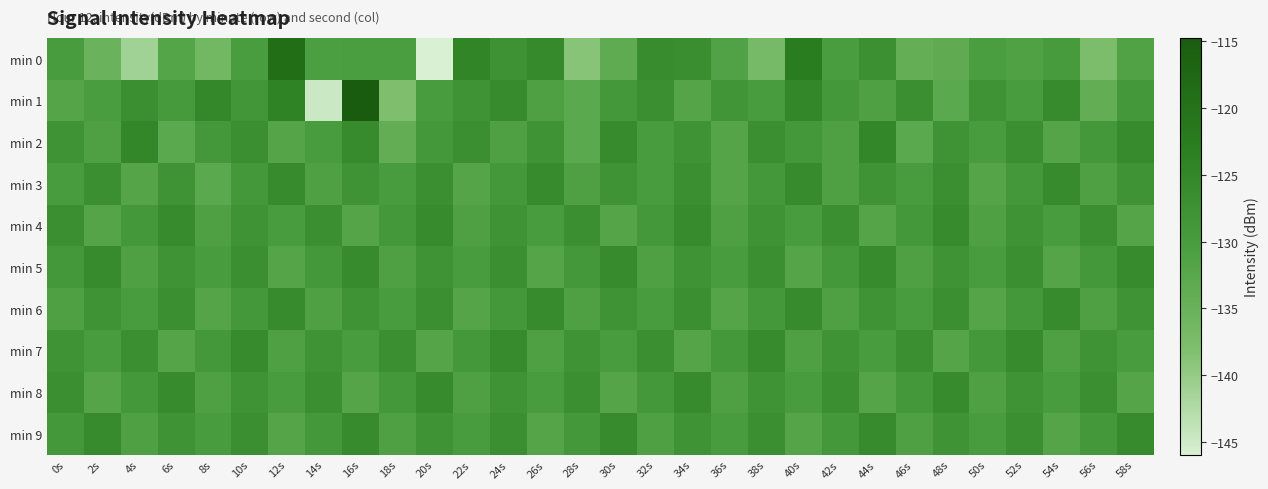

At which category does the chart reach its minimum across all series?

20s